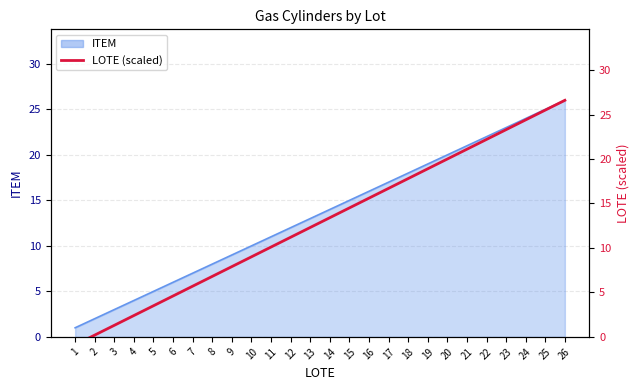

List the labels in order of value, smallest first.

1, 2, 3, 4, 5, 6, 7, 8, 9, 10, 11, 12, 13, 14, 15, 16, 17, 18, 19, 20, 21, 22, 23, 24, 25, 26